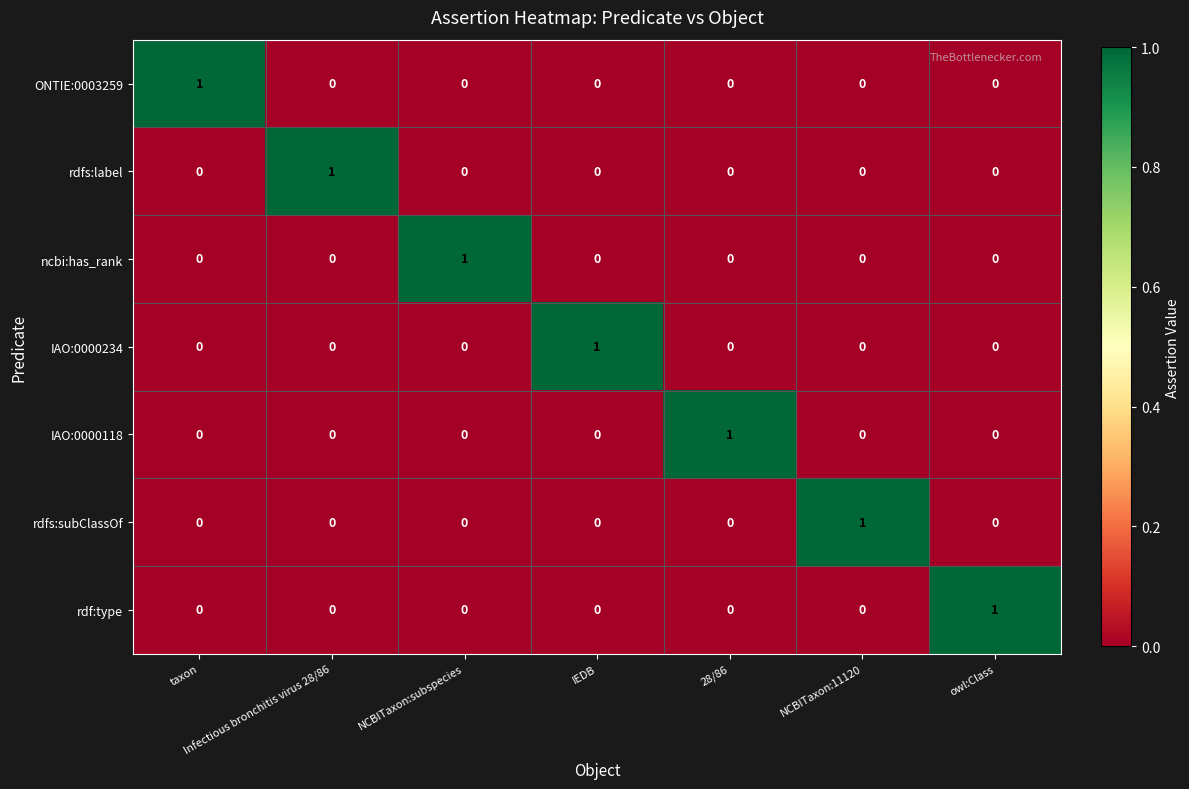

What is the total value across all series at NCBITaxon:11120?

1